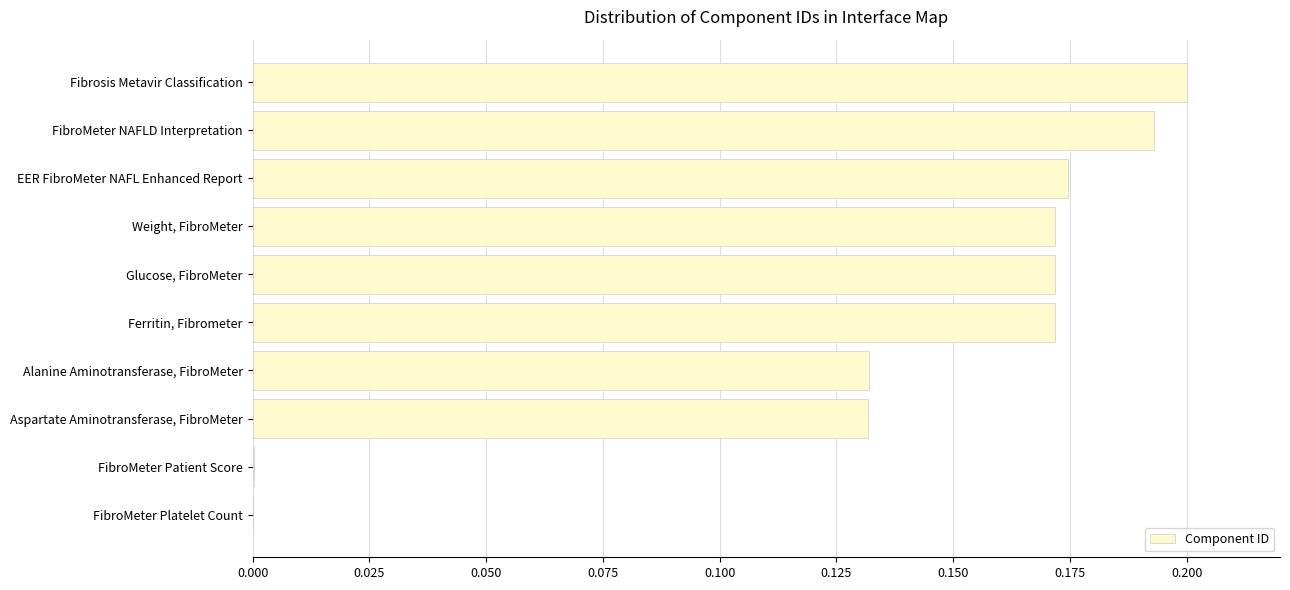

Which label corresponds to the largest value in the chart?

Fibrosis Metavir Classification